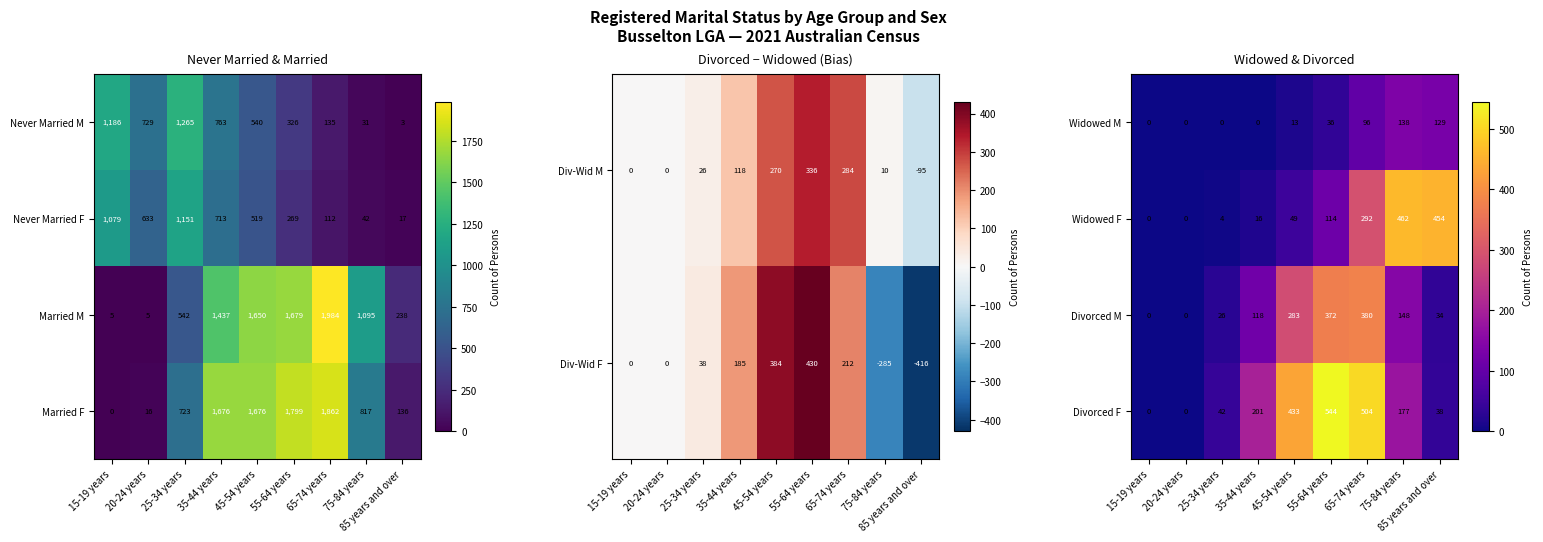

What is the spread (max minus min) of values at 45-54 years?

420